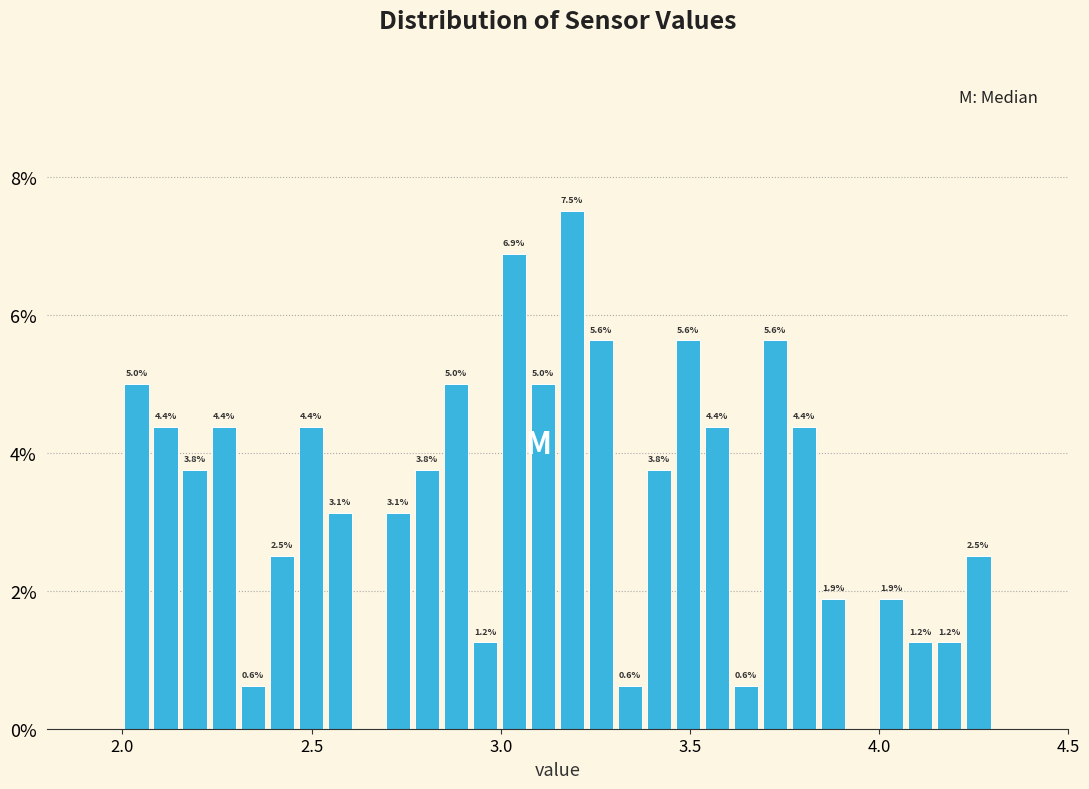

Read against the x-axis, roughly where is the centre of the tallest bar?

3.20